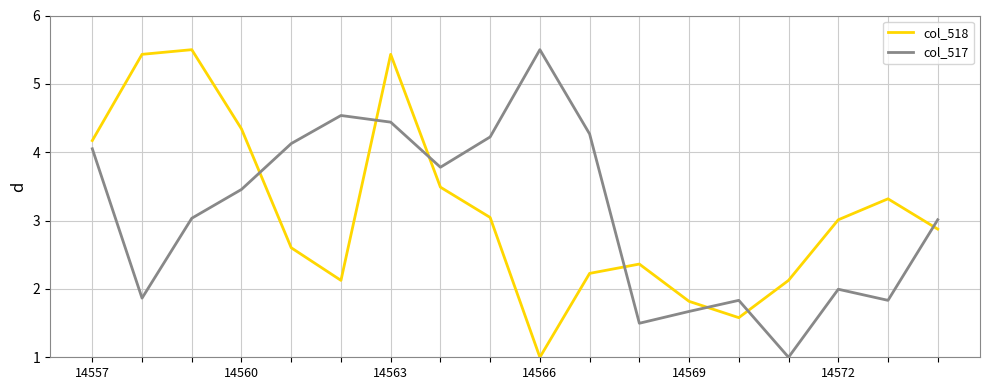

What is the lowest value of the col_518 series?

1.0